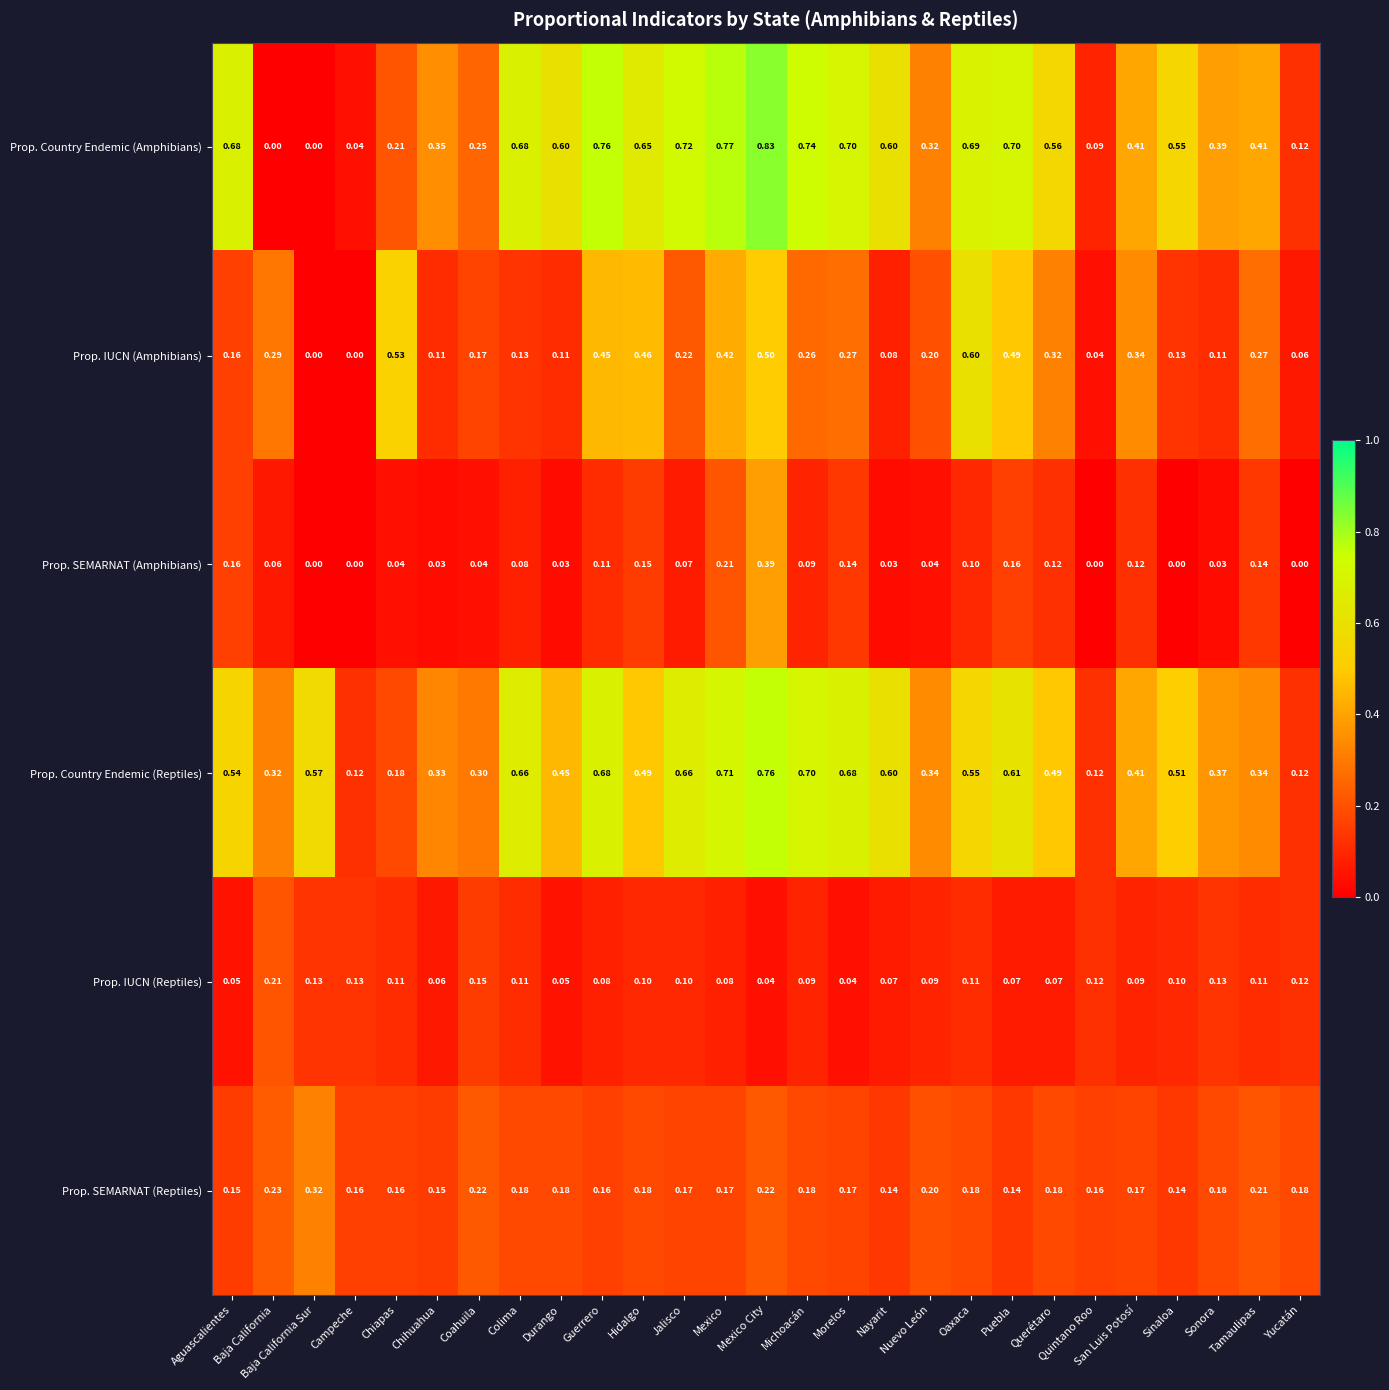

List the series in order of their peak value, highest first.

Prop. Country Endemic (Amphibians), Prop. Country Endemic (Reptiles), Prop. IUCN (Amphibians), Prop. SEMARNAT (Amphibians), Prop. SEMARNAT (Reptiles), Prop. IUCN (Reptiles)